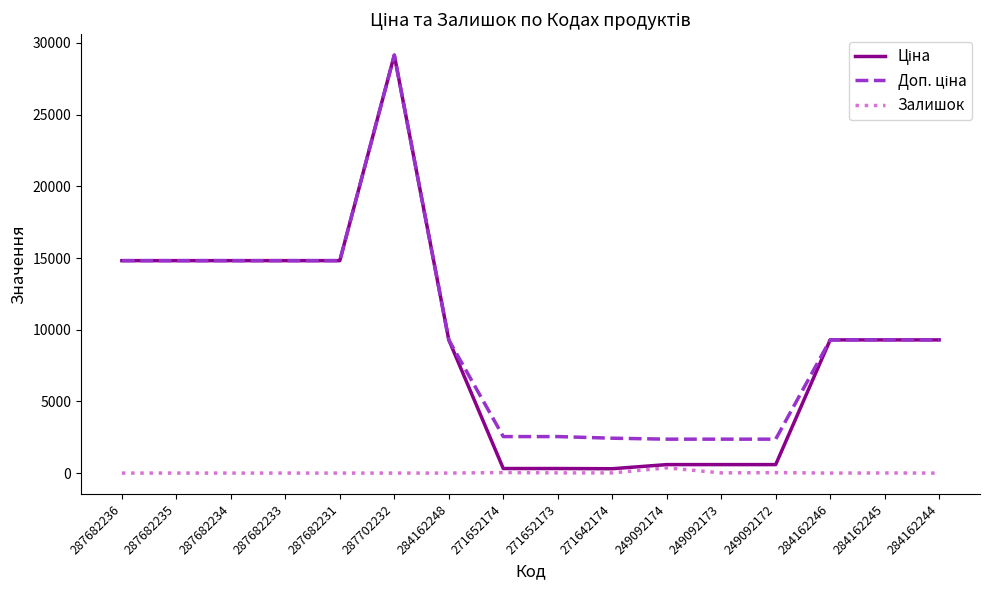

What is the difference between the highest and lowest values at 287682235?

14817.6